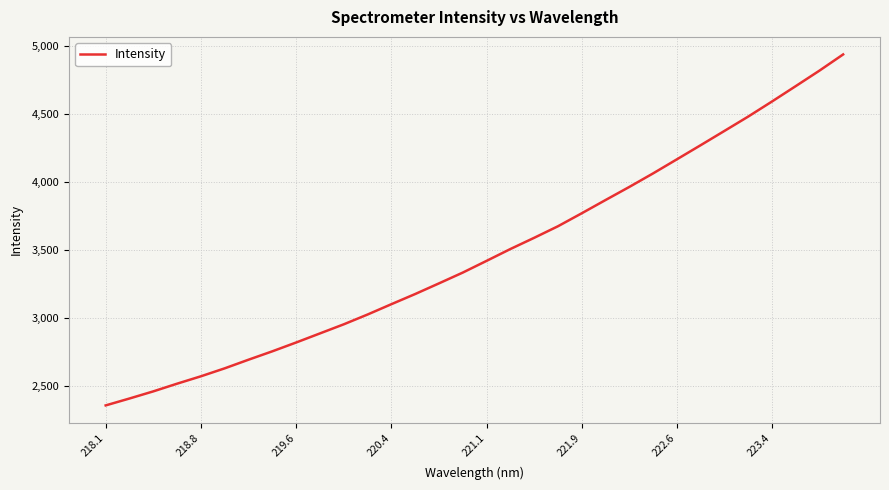

What is the average value?

3474.5